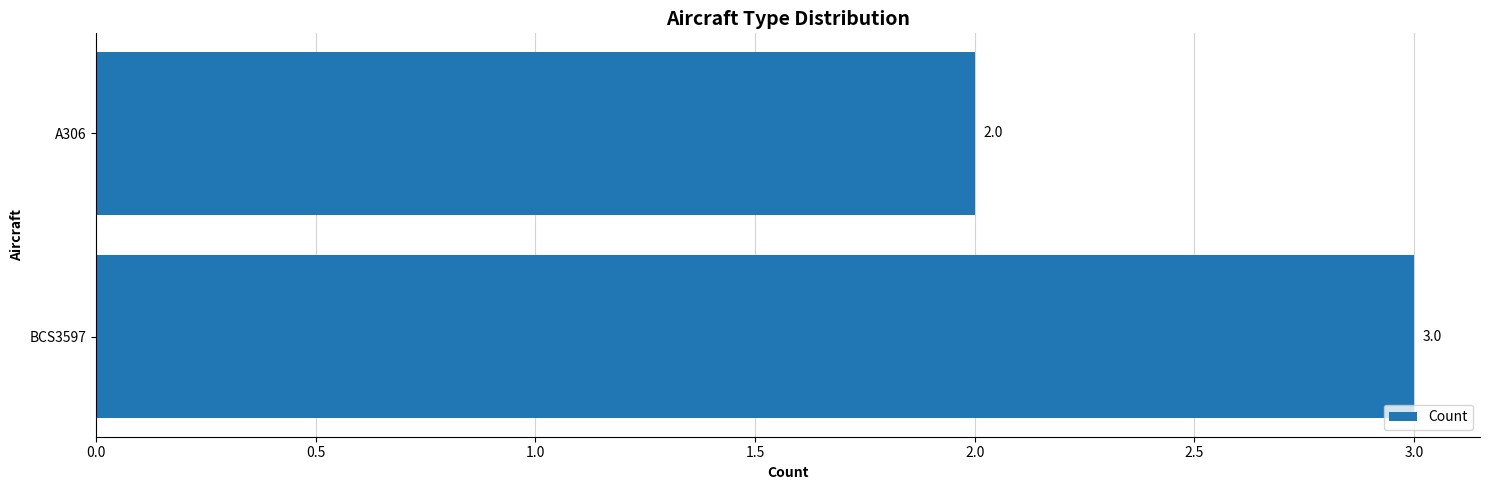

What is the greatest value displayed?

3